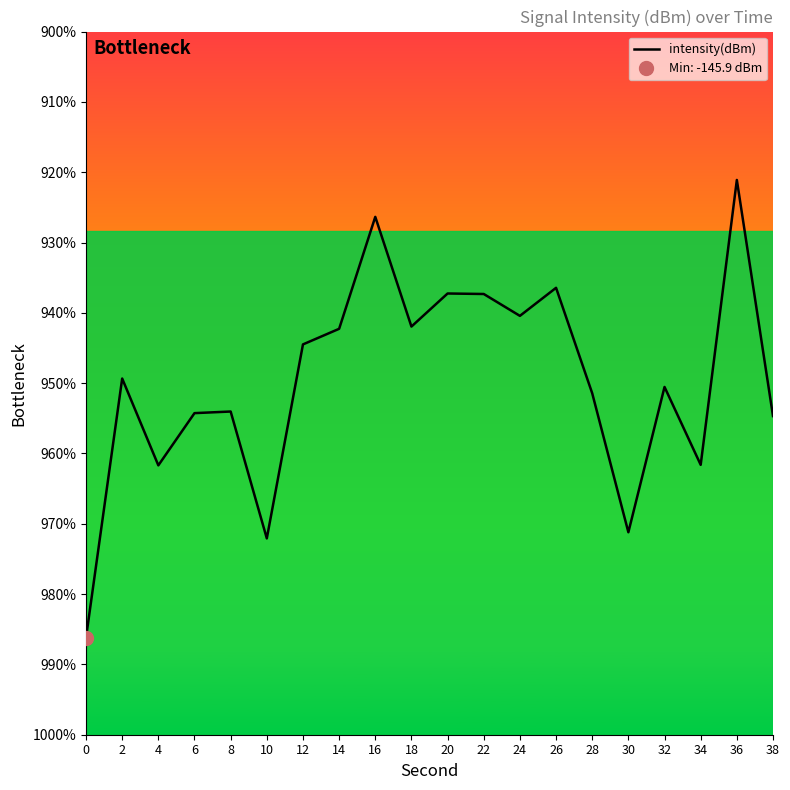

What is the change in value from 22 to 36?

+4.9